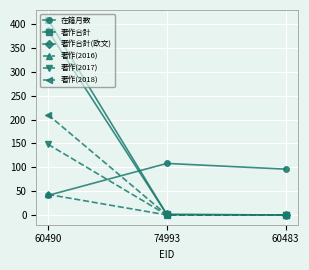

Rank the series by their maximum value, from lowest to highest.

著作(2016), 在籍月数, 著作(2017), 著作(2018), 著作合計(欧文), 著作合計